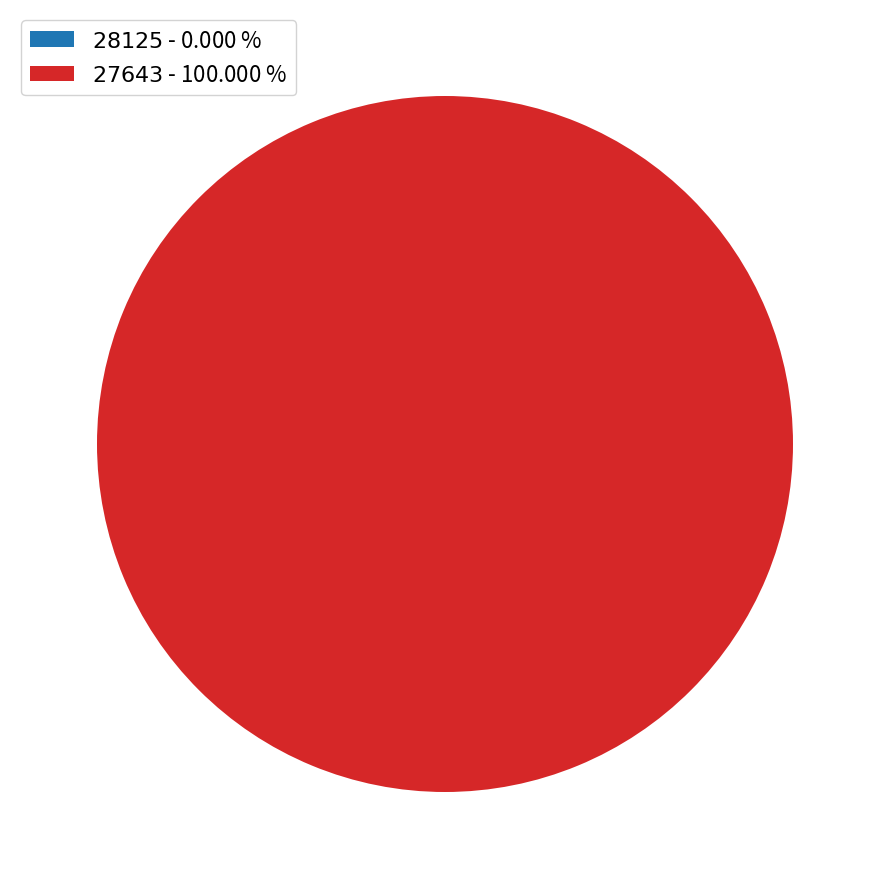

Which category has the biggest portion of the pie?

$\it{27643}$ - 100.000 %